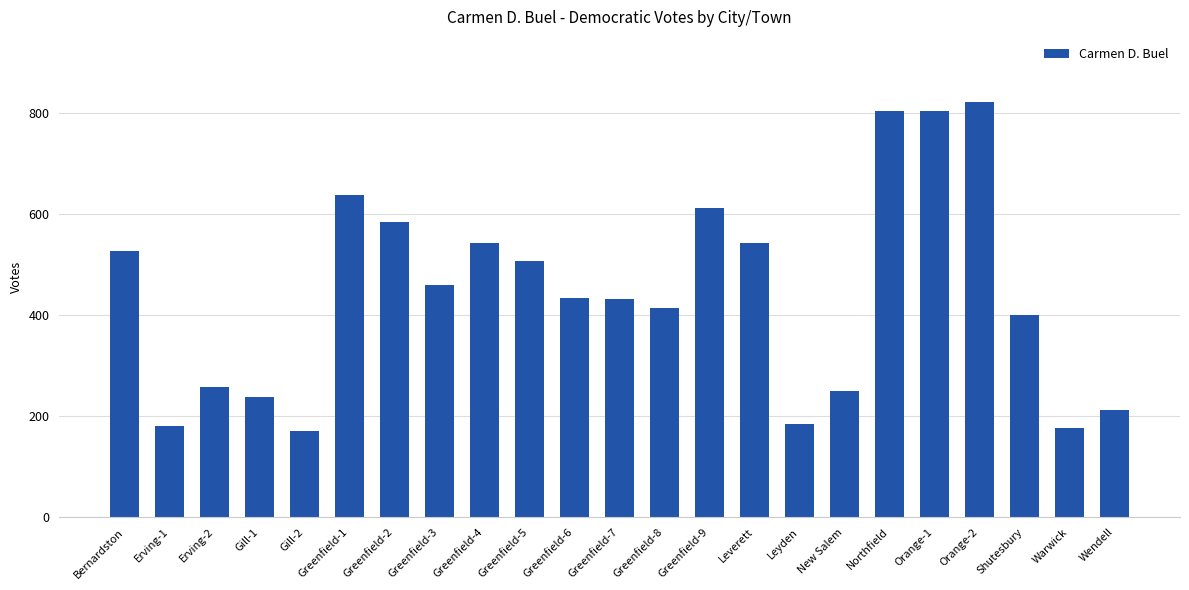

What is the label of the 18th bar from the right?

Greenfield-1